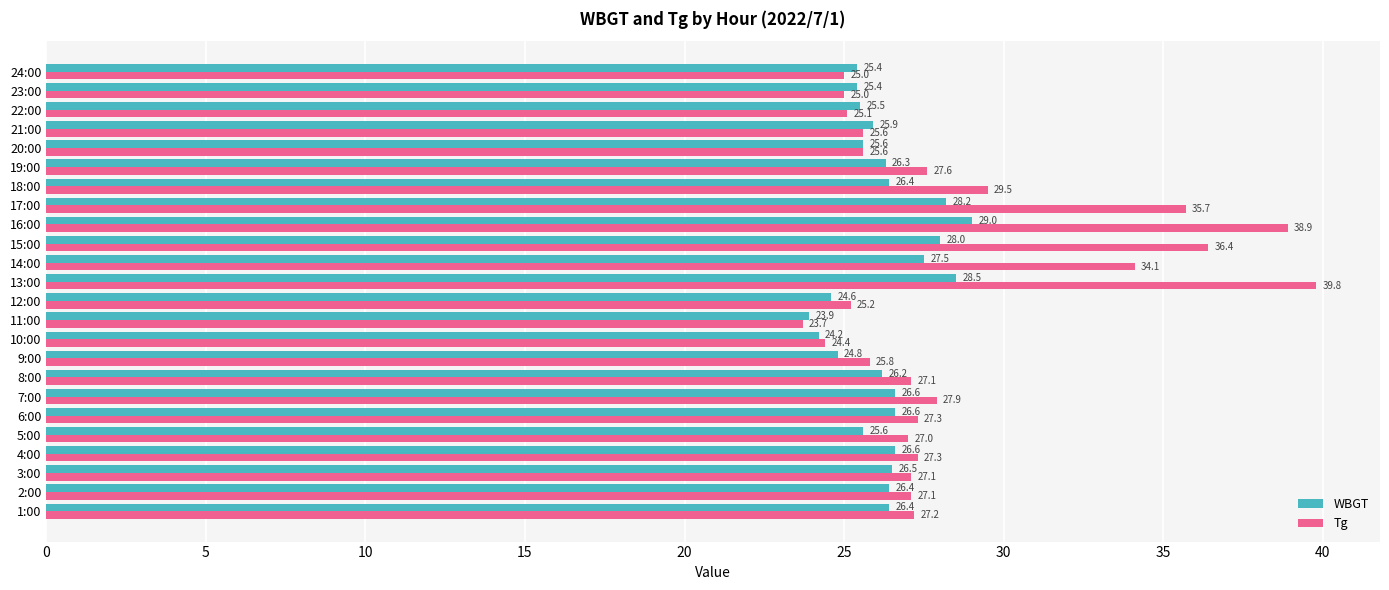

Rank the series at 6:00 from highest to lowest value.

Tg, WBGT